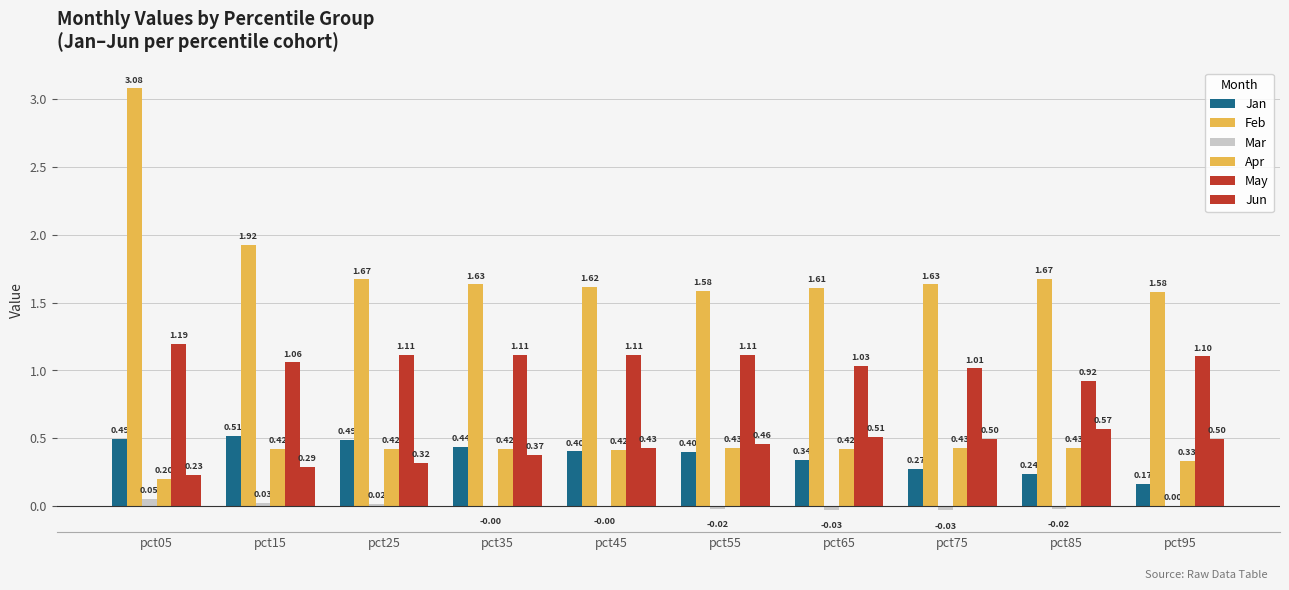

Count the number of data series in this chart.

6